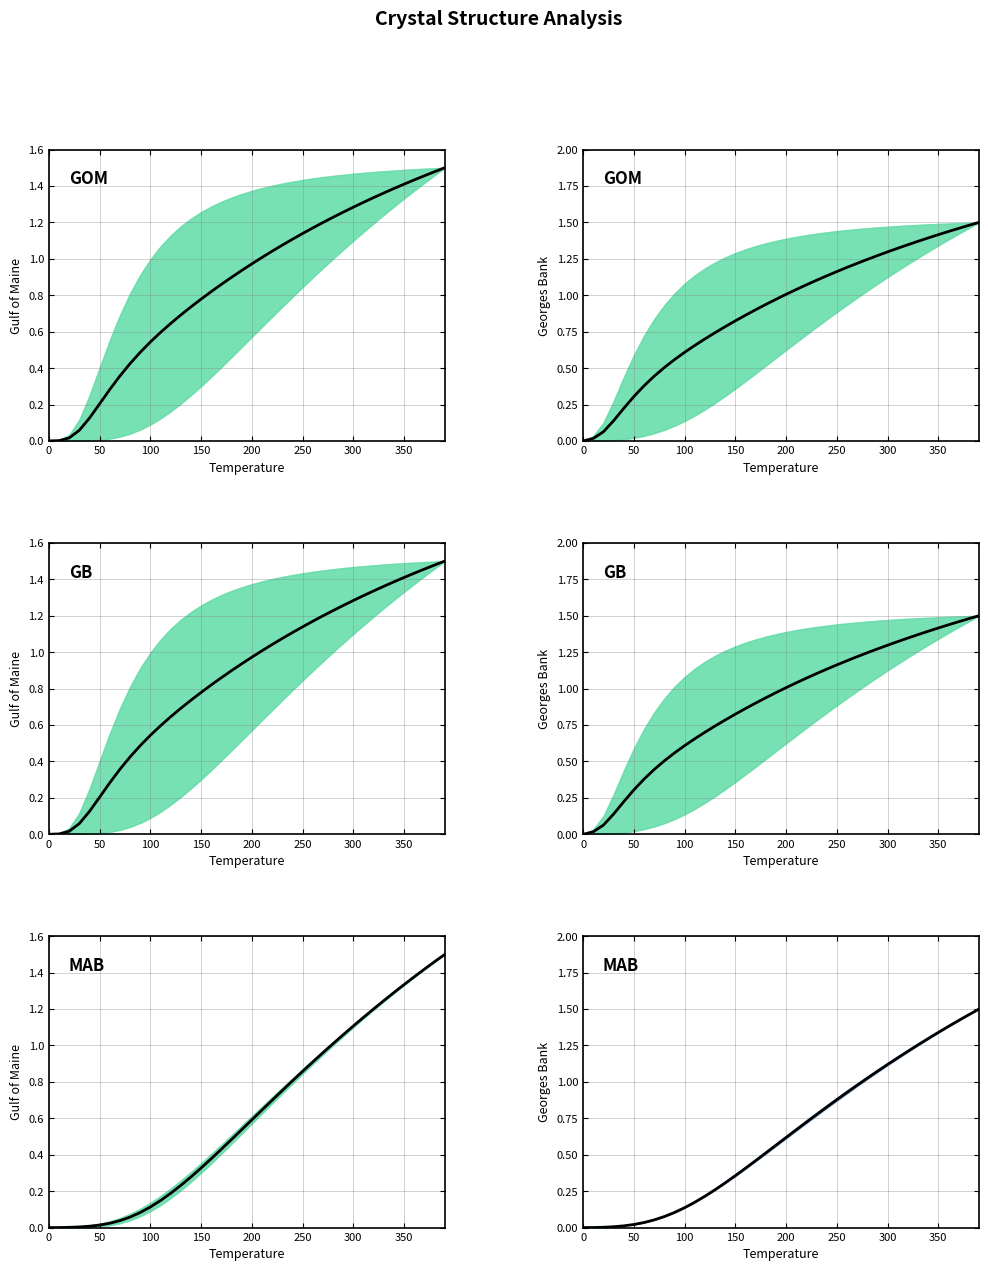

The value of MAB at 0 is 0.0. True or false?

True